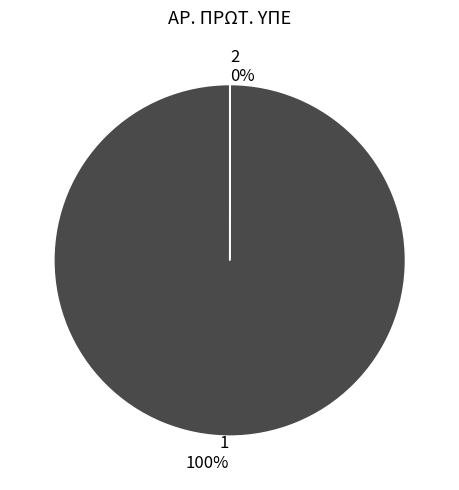

Does any single category account for the majority?

Yes